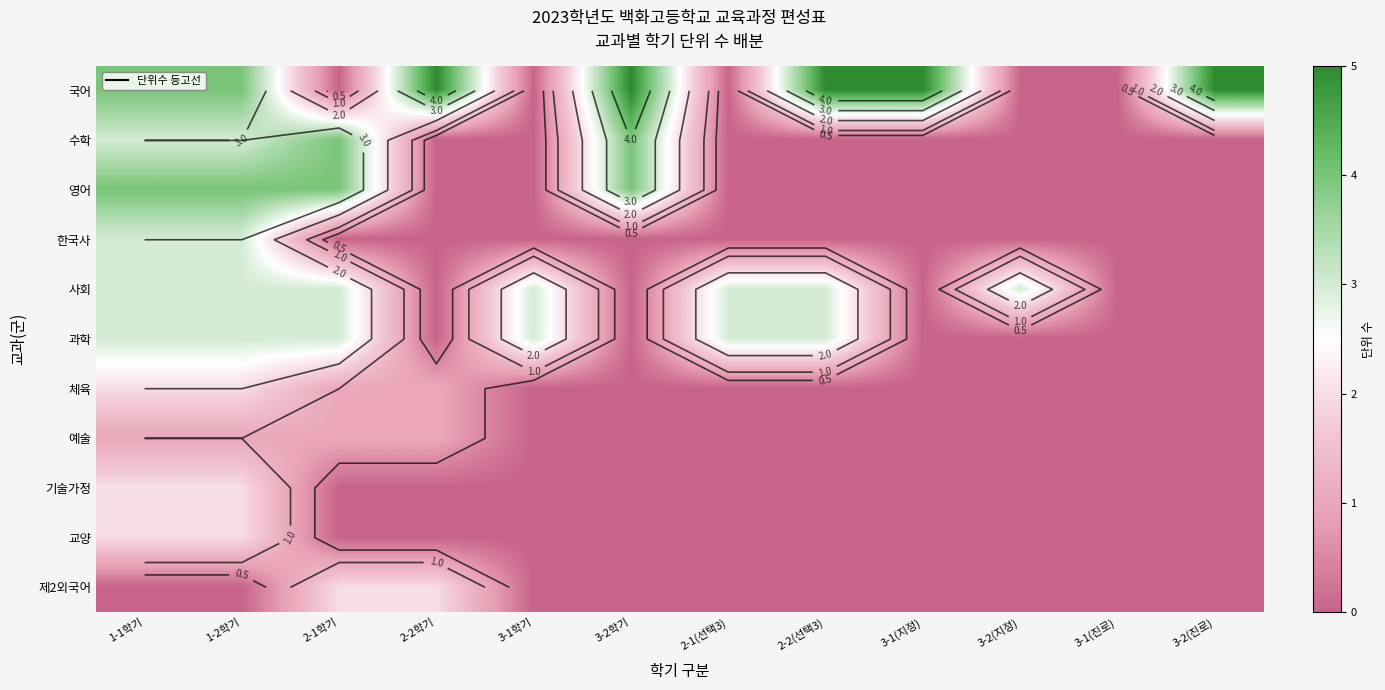

Is the value of 사회 at 1-2학기 greater than the value of 기술가정 at 3-2(지정)?

Yes